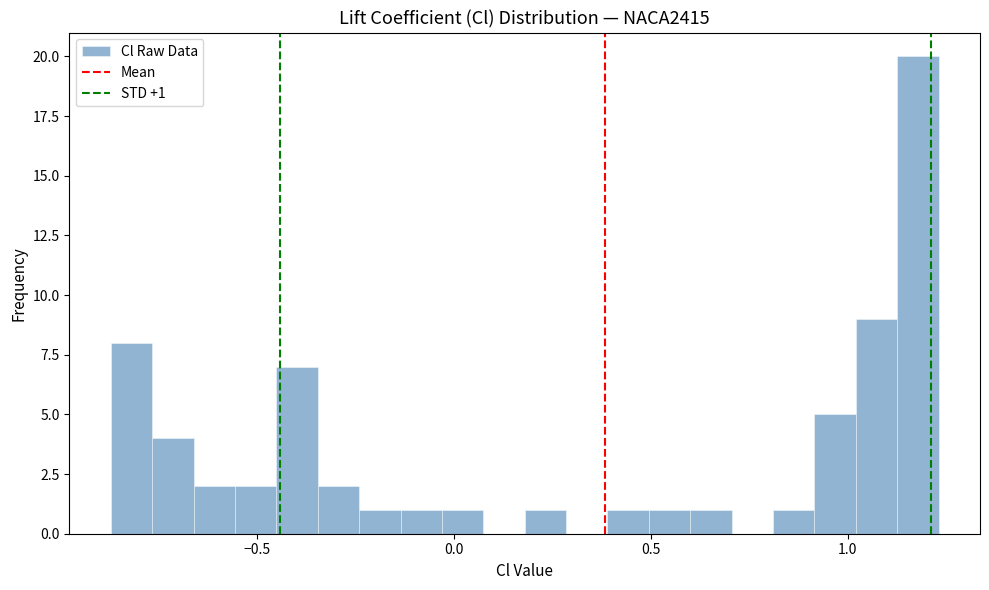

Read against the x-axis, roughly where is the centre of the tallest bar?

1.20